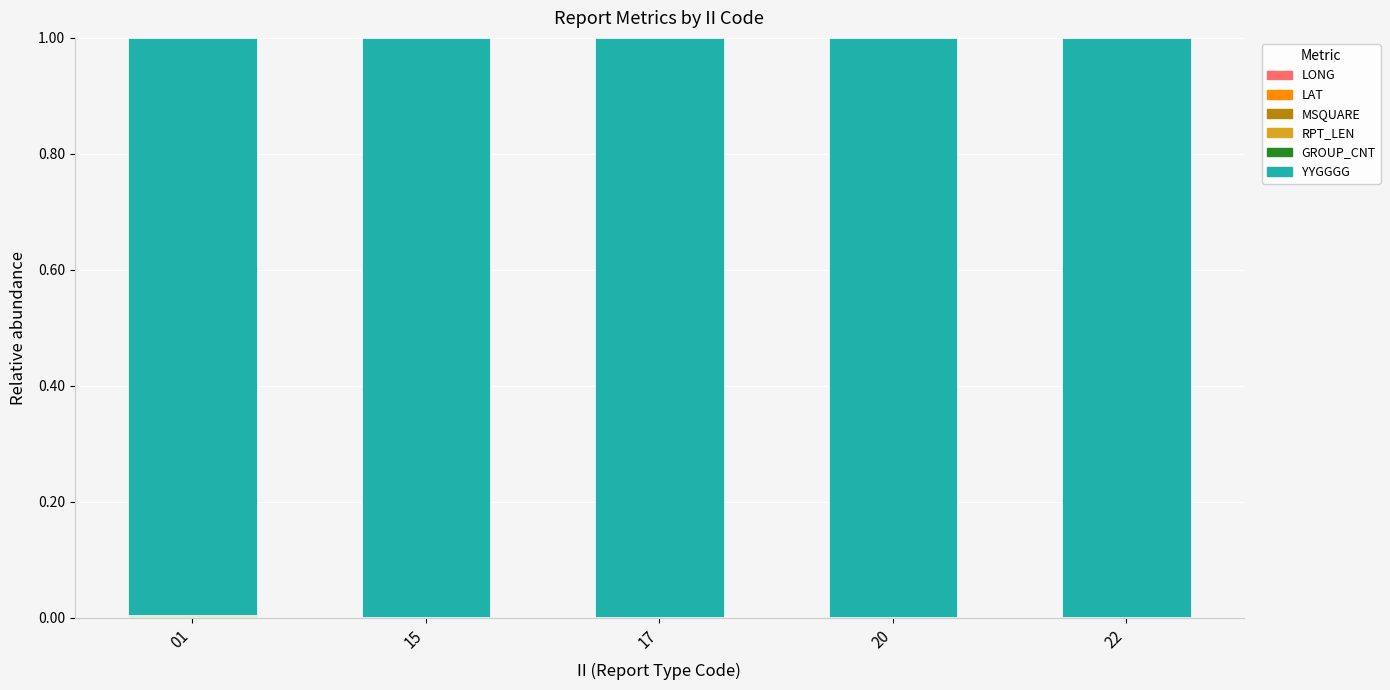

How many series are shown in this chart?

6